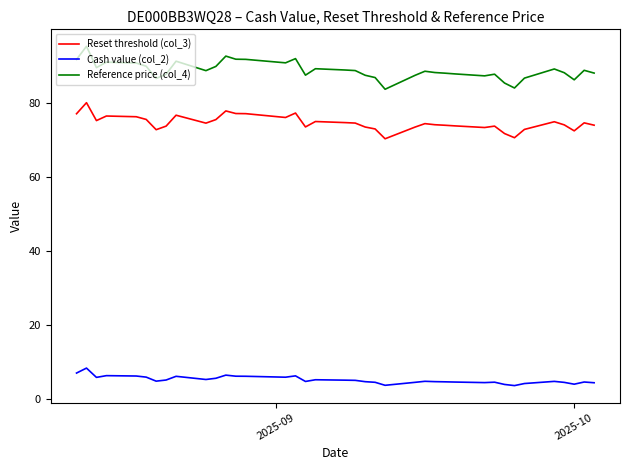

Which series has the largest range (max minus min)?

Reference price (col_4)